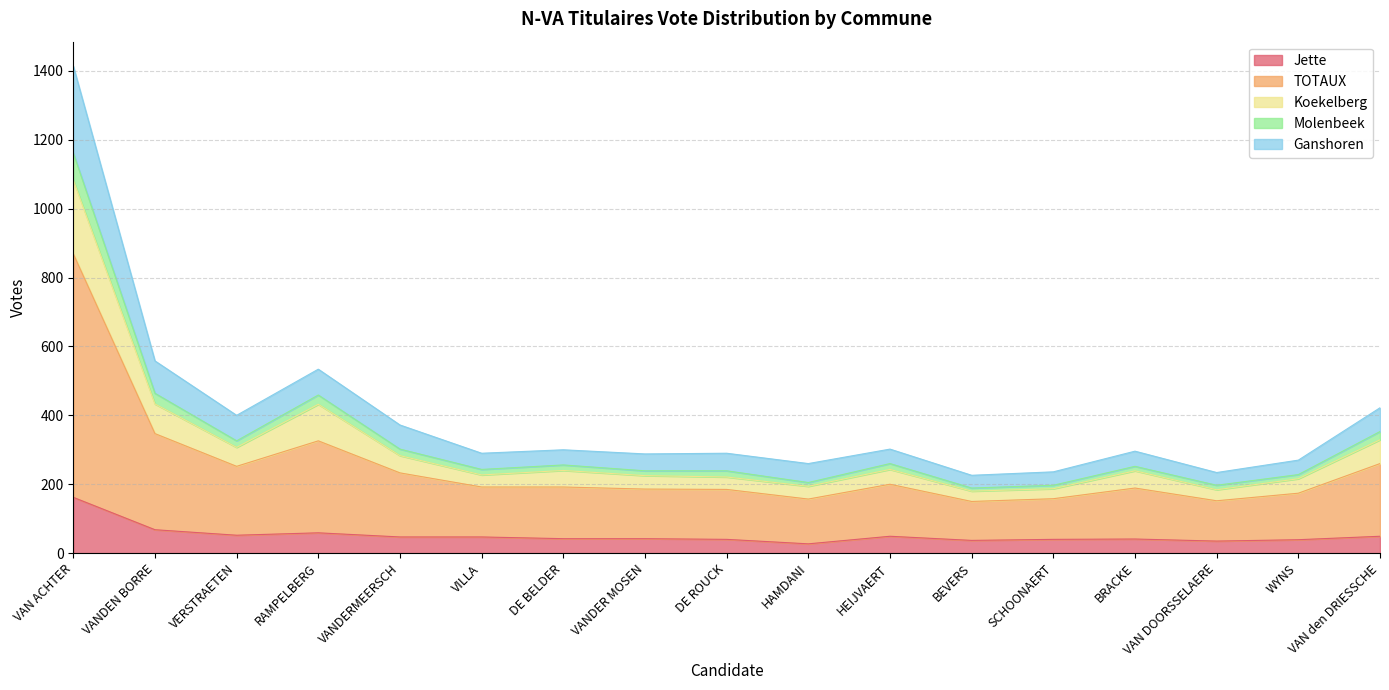

Which series has the largest total across all categories?

TOTAUX